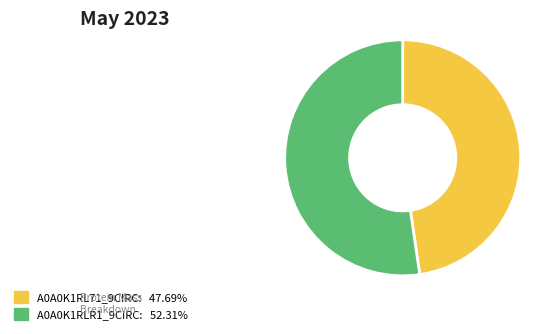

Is there a majority slice in this chart?

Yes